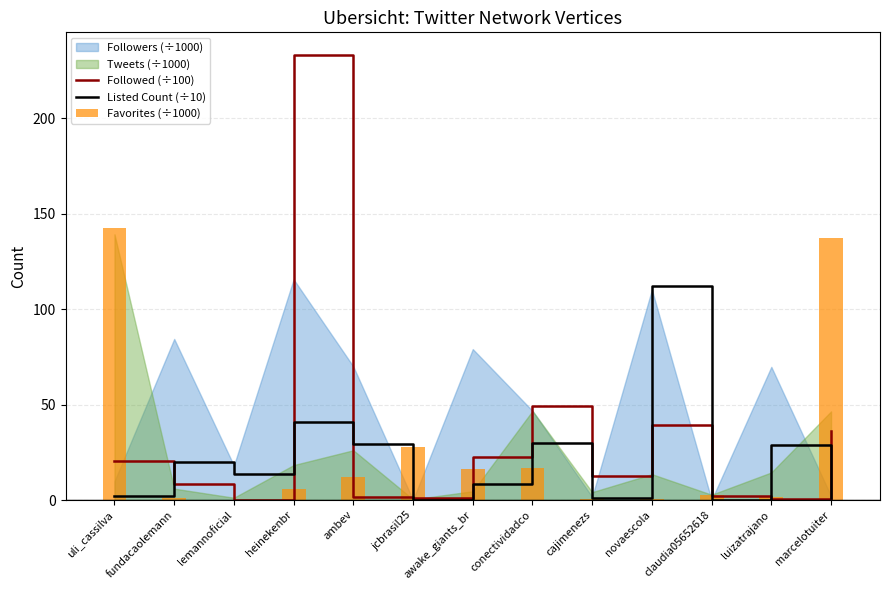

True or false: Followed (÷100) has a value of 36.0 at marcelotuiter.

True